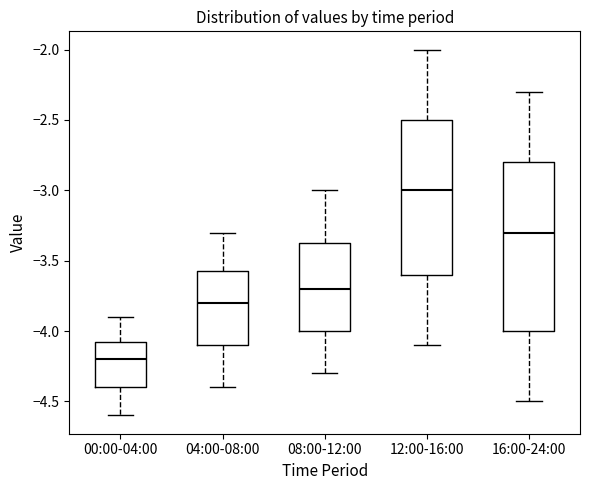

Which box's median line is the highest?

12:00-16:00